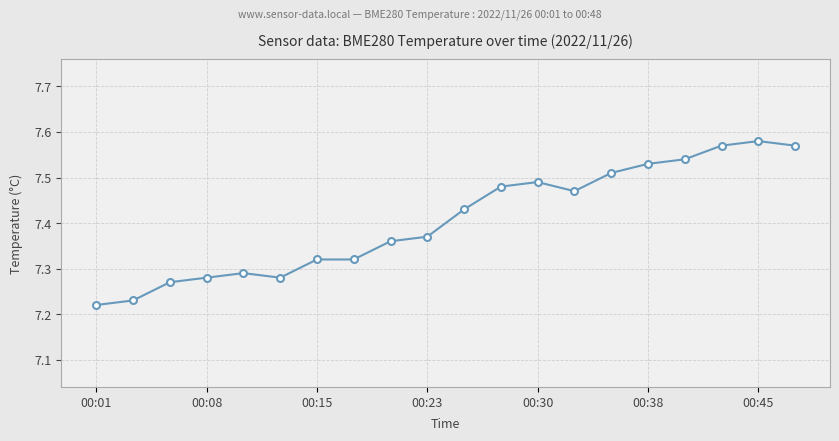

Count the number of categories in the chart.

20